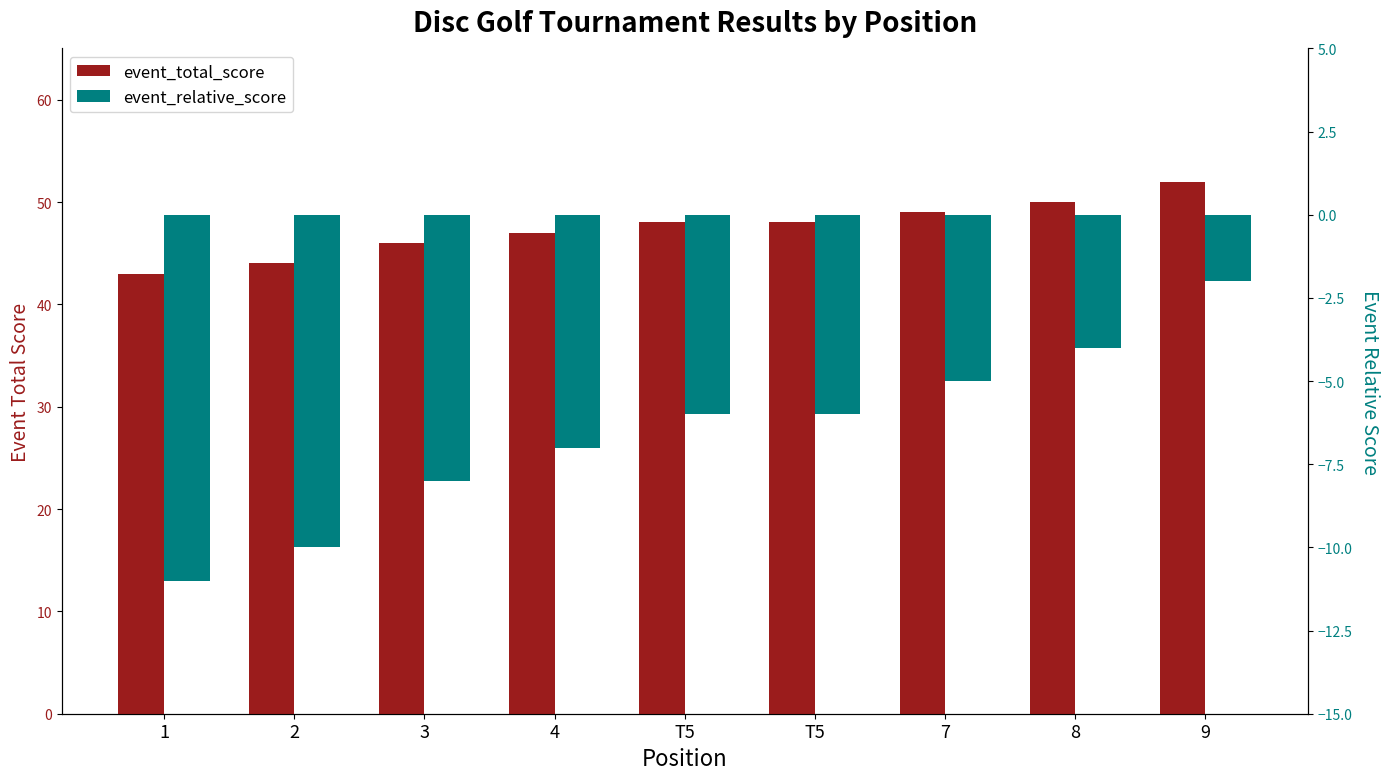

Is it true that event_relative_score equals -11 at 1?

True